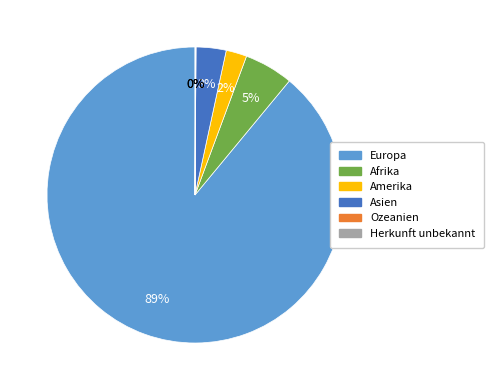

Which slice is the largest?

Europa